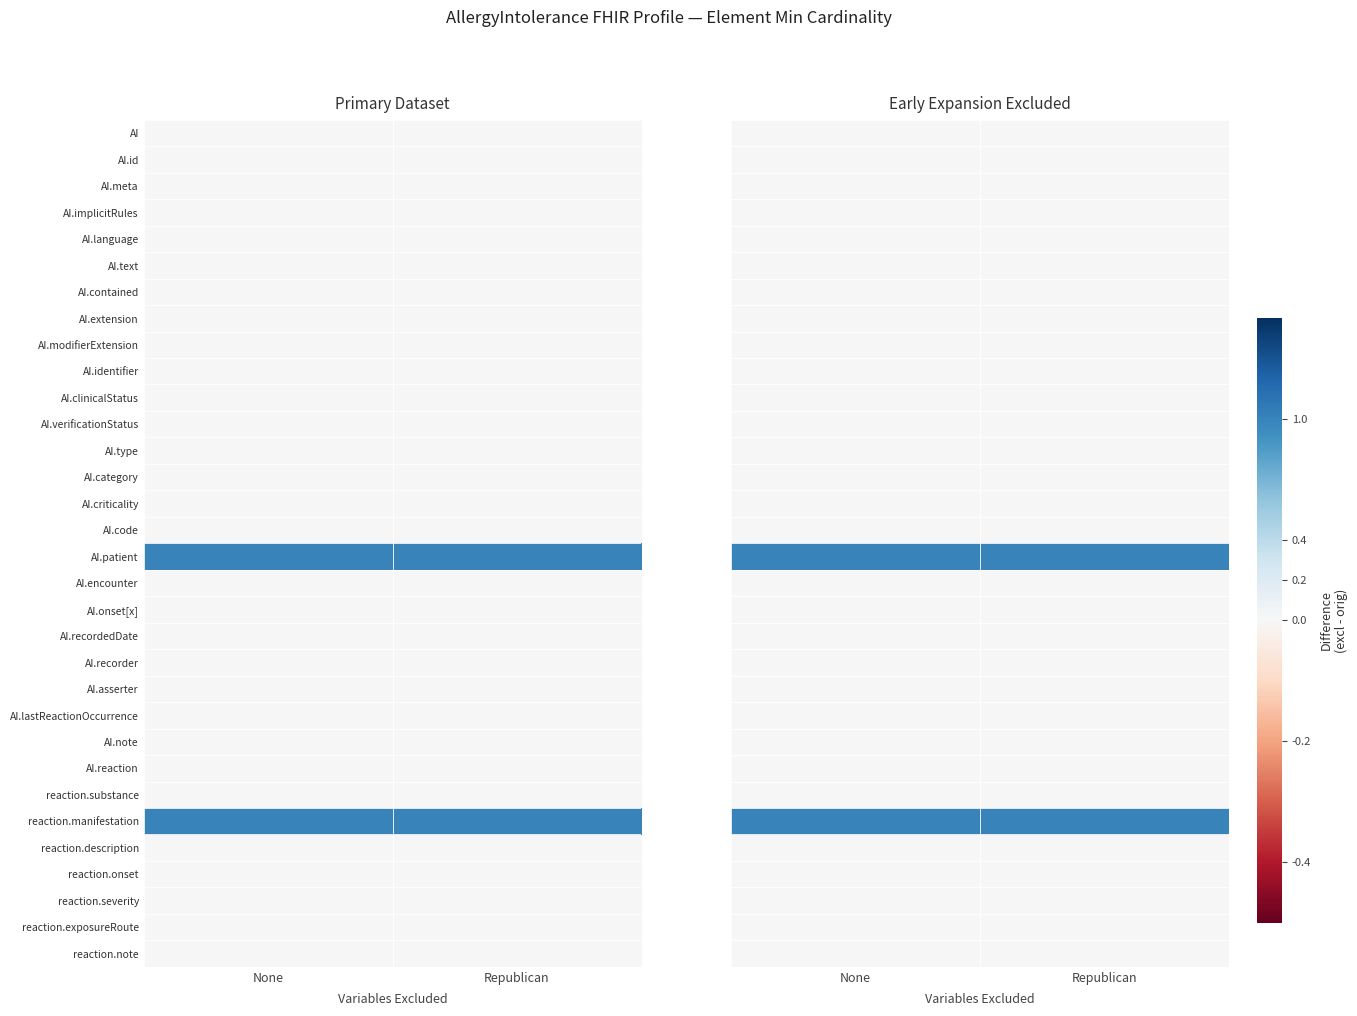

At which category is the sum across all series the highest?

None